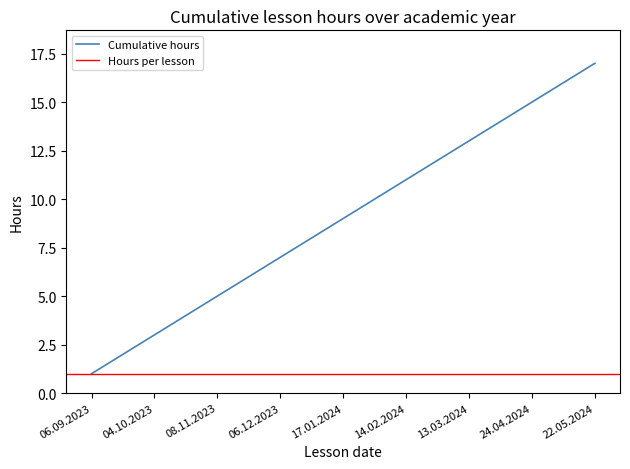

Rank the categories by value from lowest to highest.

06.09.2023, 20.09.2023, 04.10.2023, 18.10.2023, 08.11.2023, 22.11.2023, 06.12.2023, 20.12.2023, 17.01.2024, 31.01.2024, 14.02.2024, 28.02.2024, 13.03.2024, 10.04.2024, 24.04.2024, 08.05.2024, 22.05.2024